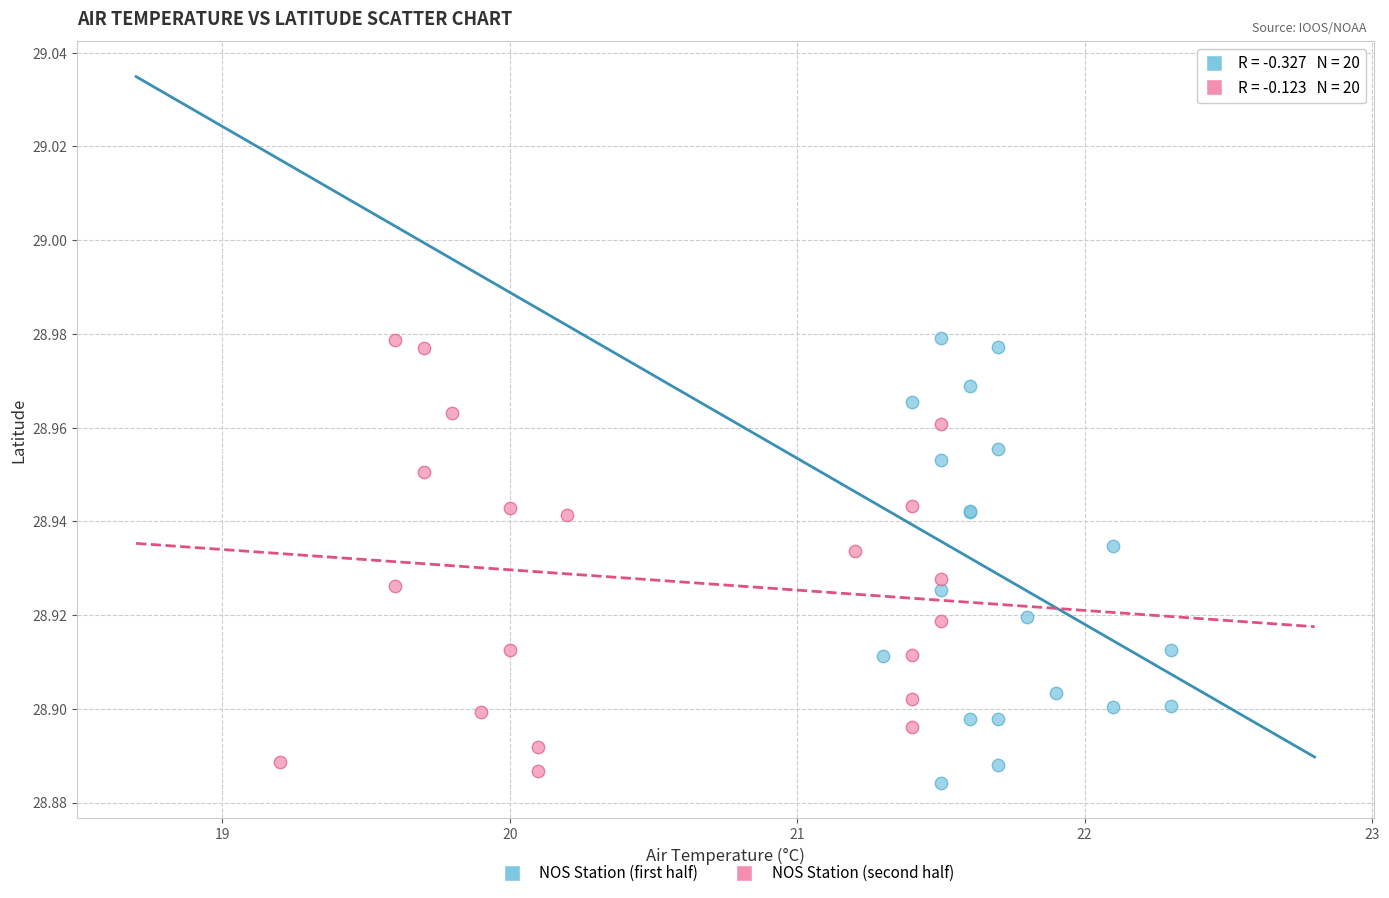

What are all the series names shown in the legend?

NOS Station (first half), NOS Station (second half)